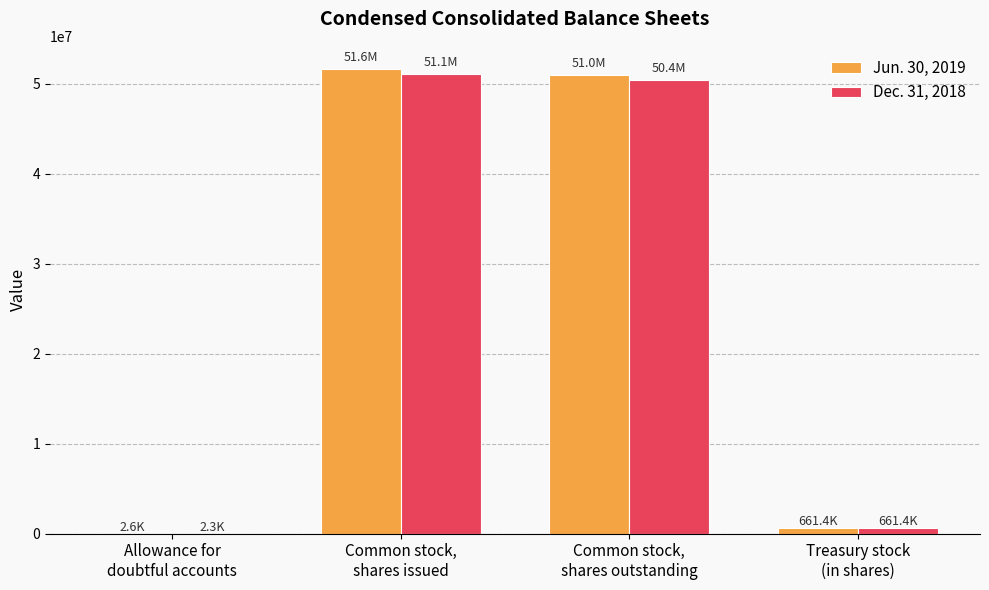

True or false: Dec. 31, 2018 has a value of 50410192 at Common stock,
shares outstanding.

True